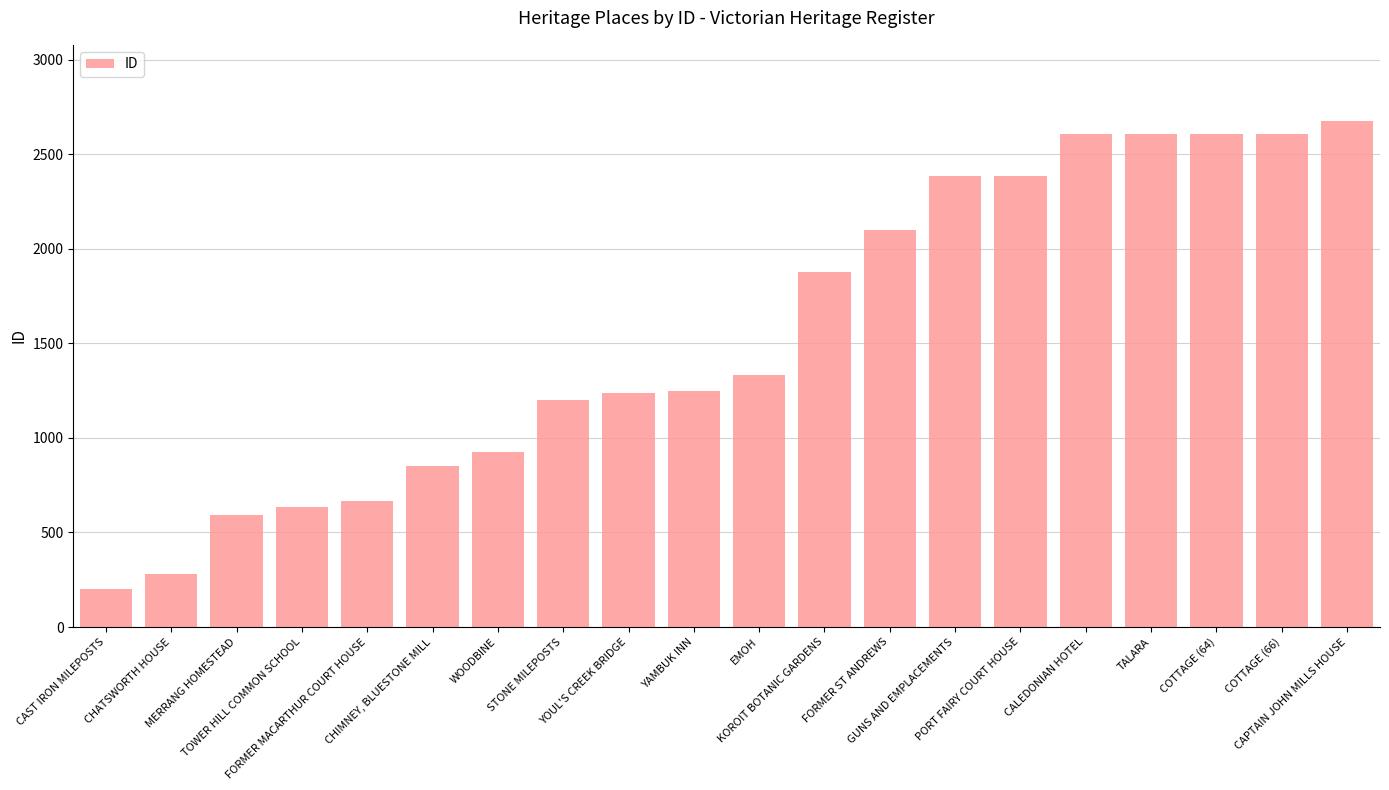

At which category does the chart reach its peak across all series?

CAPTAIN JOHN MILLS HOUSE